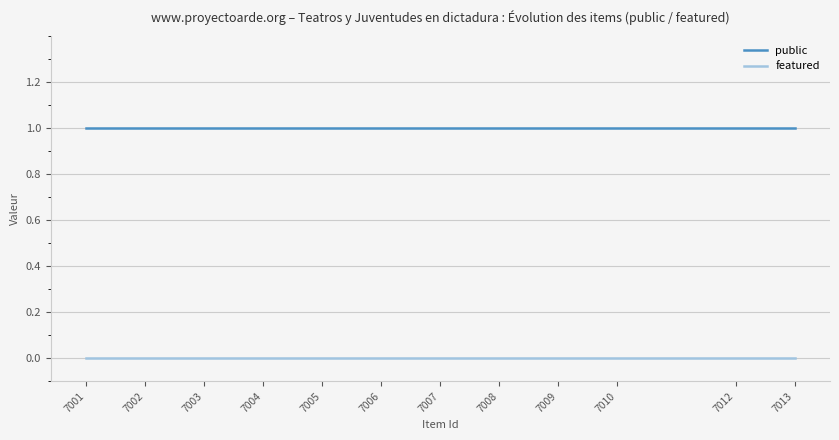

Which series has the largest total across all categories?

public